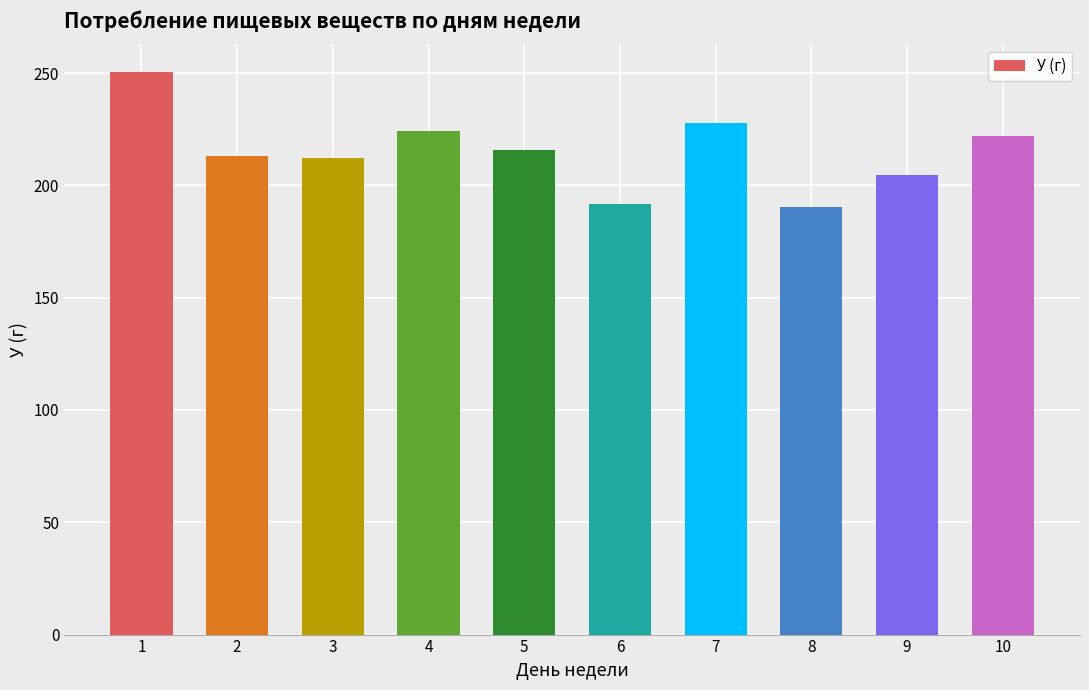

What is the ratio of the value at 8 to the value at 1?

0.8